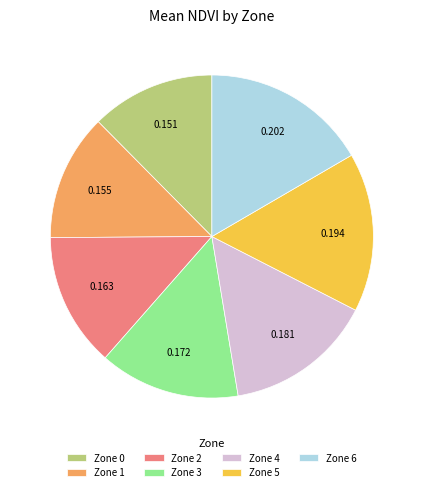

Which slice is the largest?

Zone 6